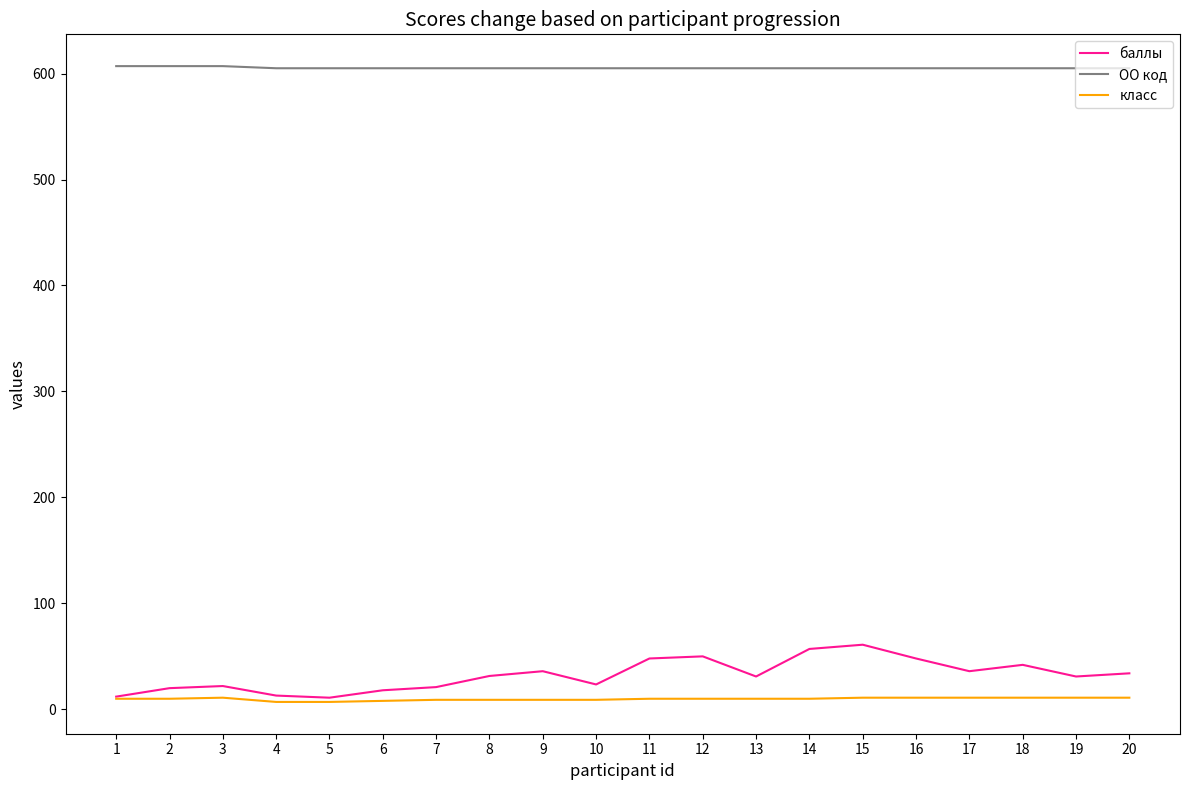

Which series has the widest spread of values?

баллы